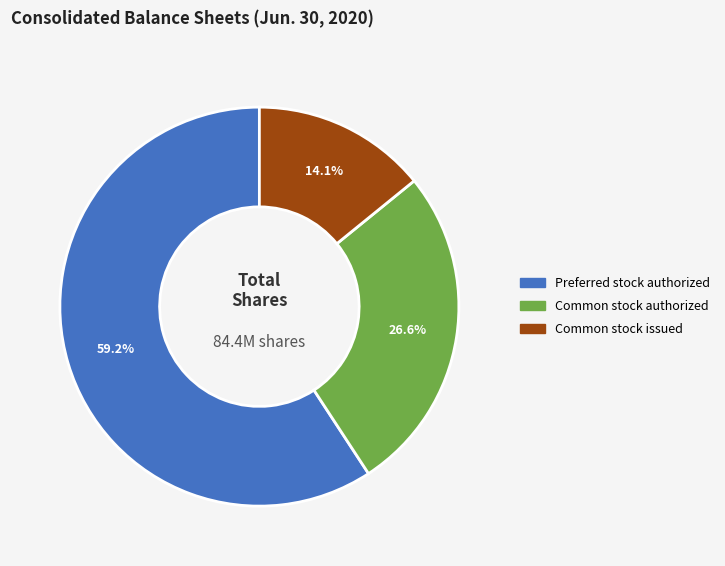

Rank the categories by value from lowest to highest.

Common stock issued, Common stock authorized, Preferred stock authorized